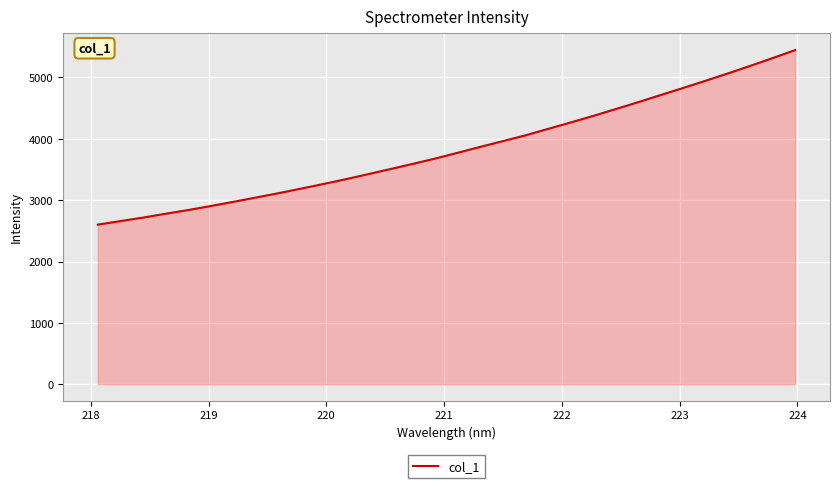

What is the smallest value displayed?

2602.1